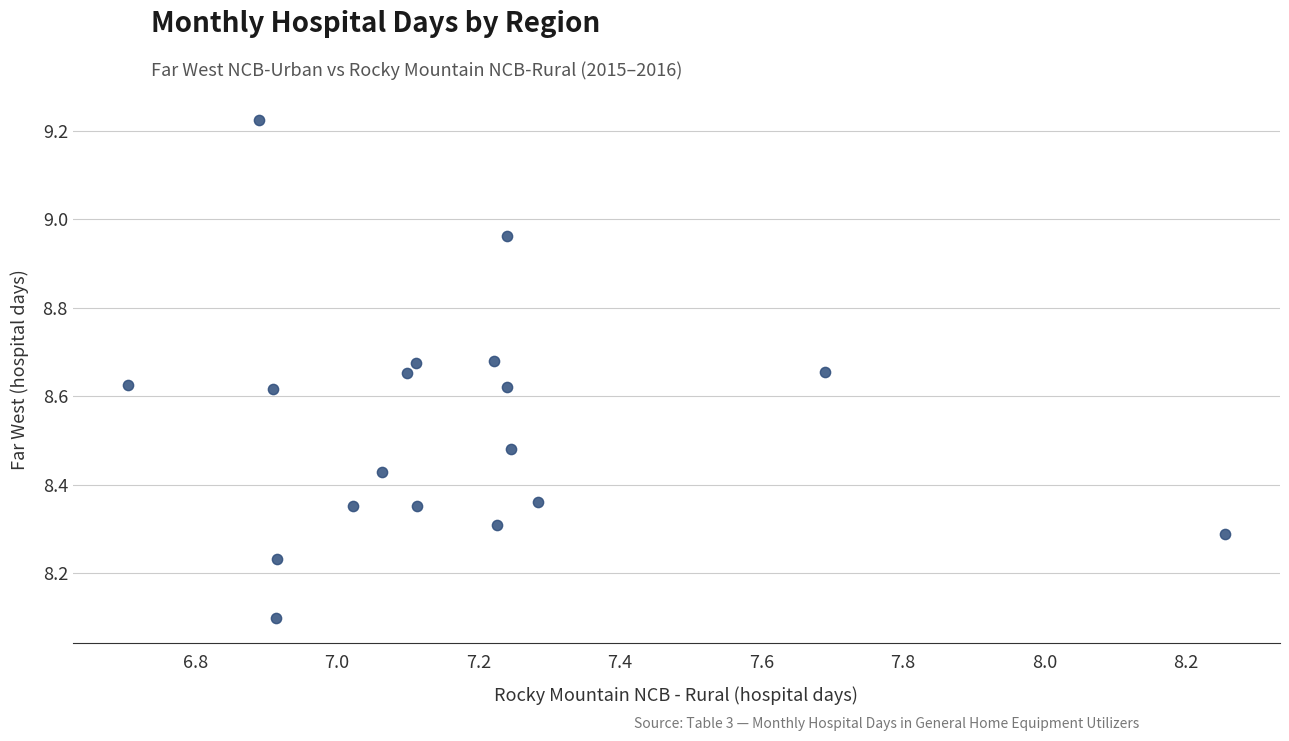

What is the range of Y values (max minus min)?

1.1